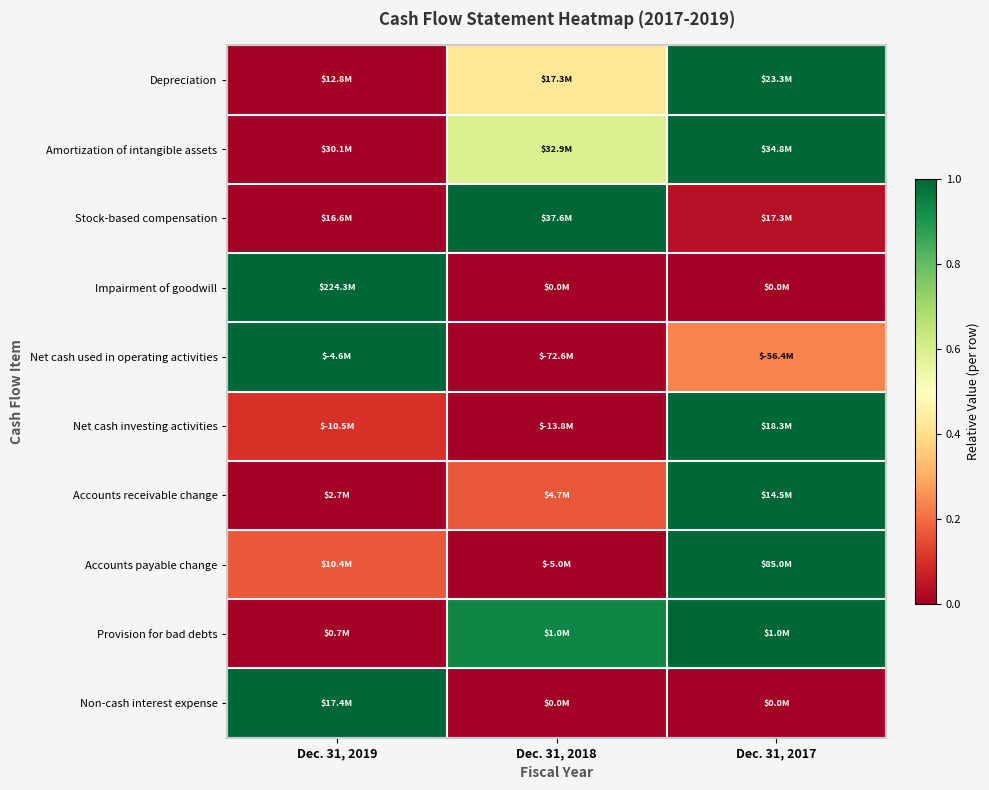

What is the total value across all series at Dec. 31, 2018?

3.1